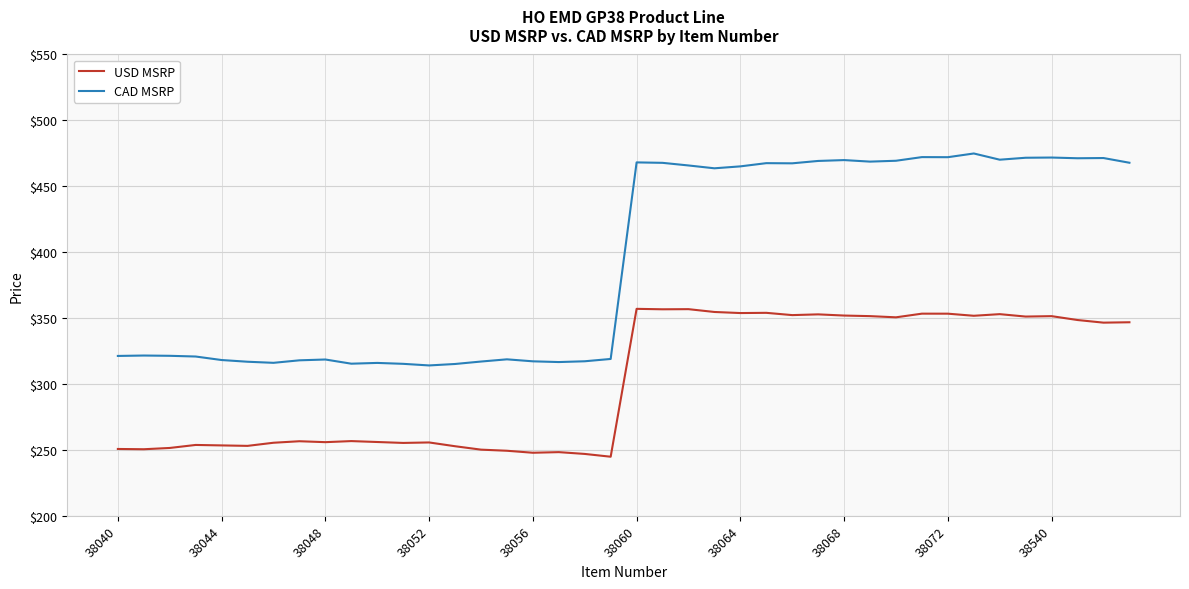

Rank the series by their maximum value, from lowest to highest.

USD MSRP, CAD MSRP